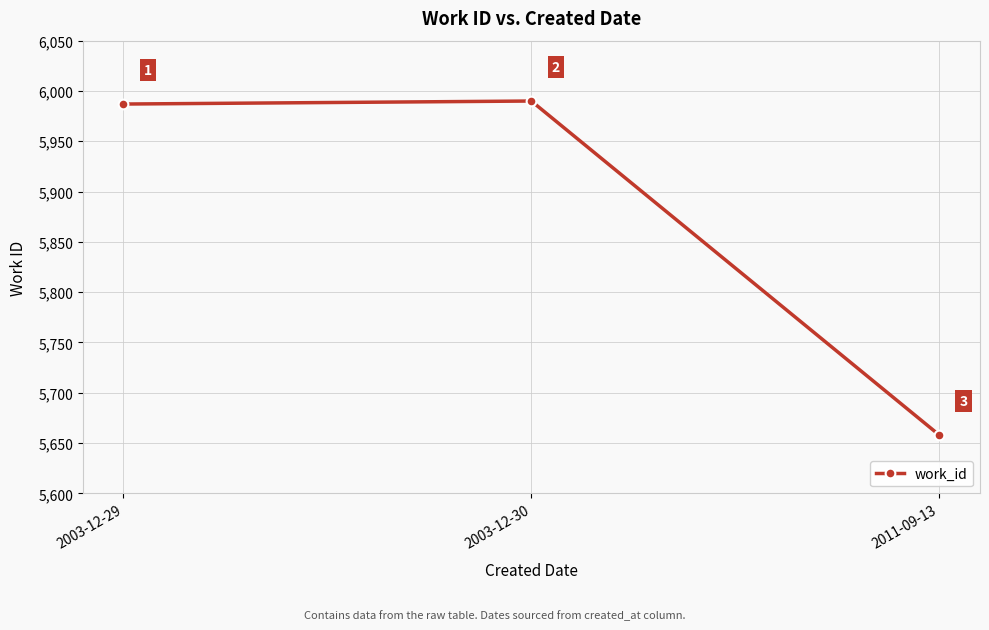

Rank the categories by value from lowest to highest.

2011-09-13, 2003-12-29, 2003-12-30